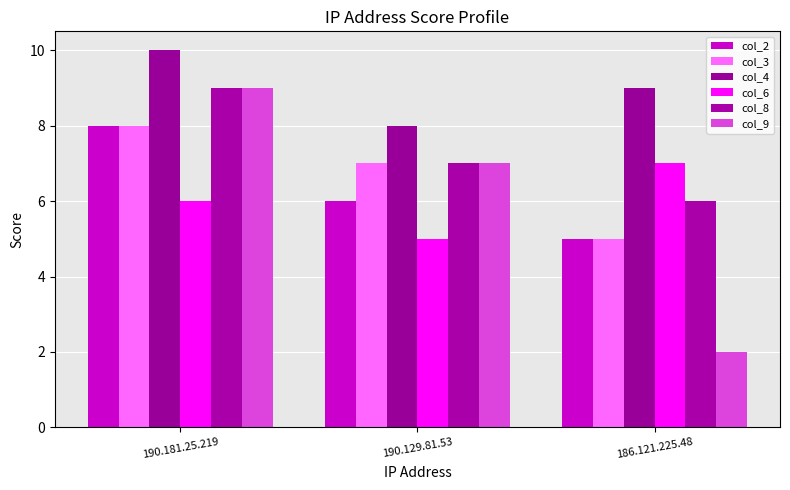

At which category does the chart reach its peak across all series?

190.181.25.219